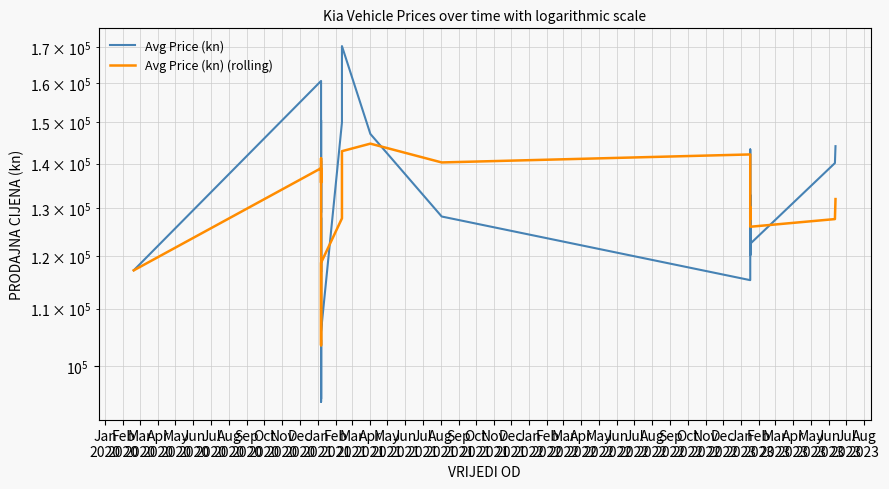

Reading right to left, extract all data points from this chart.

Avg Price (kn): 144123.8	140126.6	122517.3	132867.1	120256.9	122517.3	132032.2	143333.9	120256.9	132032.2	115324.0	128204.0	147084.0	170224.0	149924.0	105924.0	150484.0	138064.0	94664.0	104384.0	94204.0	96204.0	127944.0	116924.0	140064.0	140624.0	135804.0	129064.0	160644.0	117224.0
Avg Price (kn) (rolling): 131978.4	127657.0	126038.2	130201.5	127679.5	130034.5	128595.9	127830.2	128580.2	138573.6	142152.0	140272.0	144728.0	142924.0	127812.0	118704.0	116360.0	105504.0	103480.0	107932.0	115068.0	124352.0	132272.0	132496.0	141240.0	136672.0	135684.0	135644.0	138934.0	117224.0